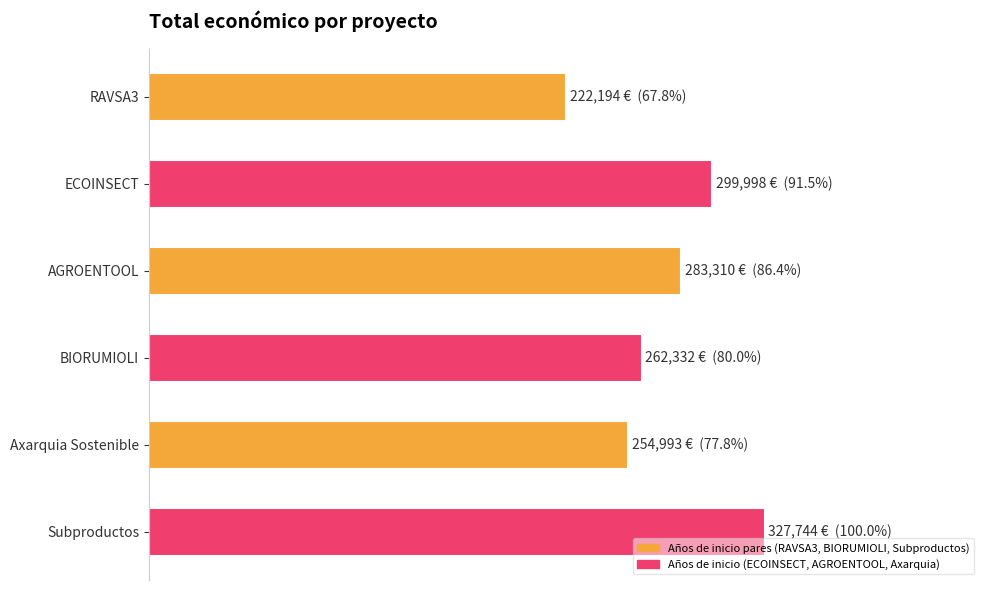

Are the bars horizontal?

Yes